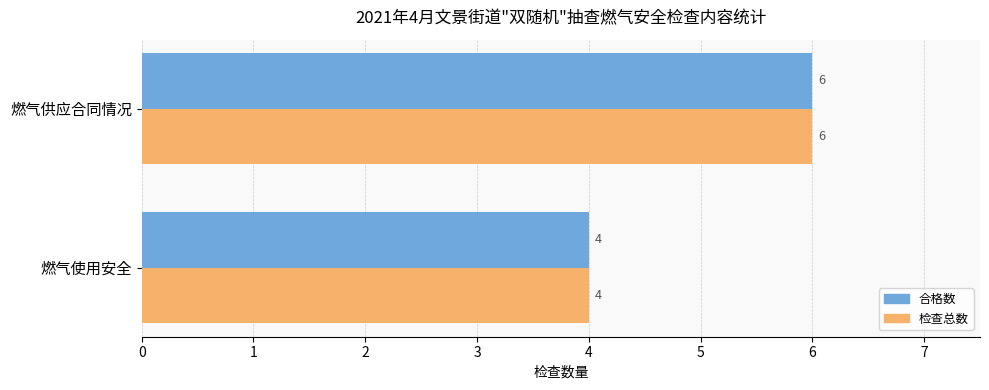

How many values in the 检查总数 series are below 6?

1